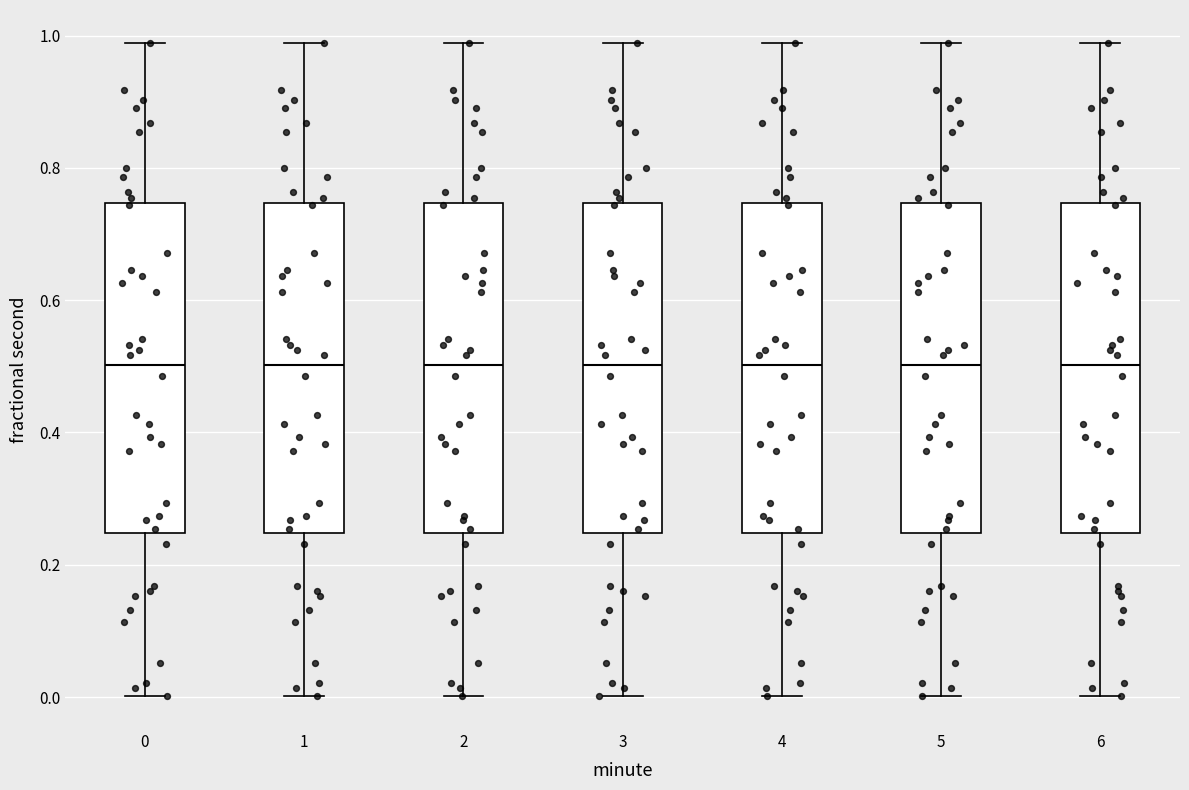

Reading left to right, read every box against the y-axis: the position of its median line, the range the box covers, and the ends of its whiskers. The values are not printed on the chart, so give them approximately, as read against the axis.

0: median 0.50, box 0.24 to 0.74, whiskers 0.00 to 0.98
1: median 0.50, box 0.24 to 0.74, whiskers 0.00 to 0.98
2: median 0.50, box 0.24 to 0.74, whiskers 0.00 to 0.98
3: median 0.50, box 0.24 to 0.74, whiskers 0.00 to 0.98
4: median 0.50, box 0.24 to 0.74, whiskers 0.00 to 0.98
5: median 0.50, box 0.24 to 0.74, whiskers 0.00 to 0.98
6: median 0.50, box 0.24 to 0.74, whiskers 0.00 to 0.98